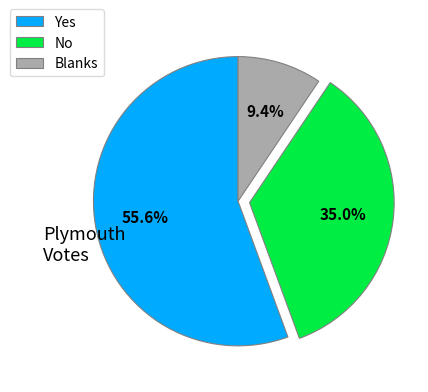

What portion of the pie excludes Blanks?

90.6%